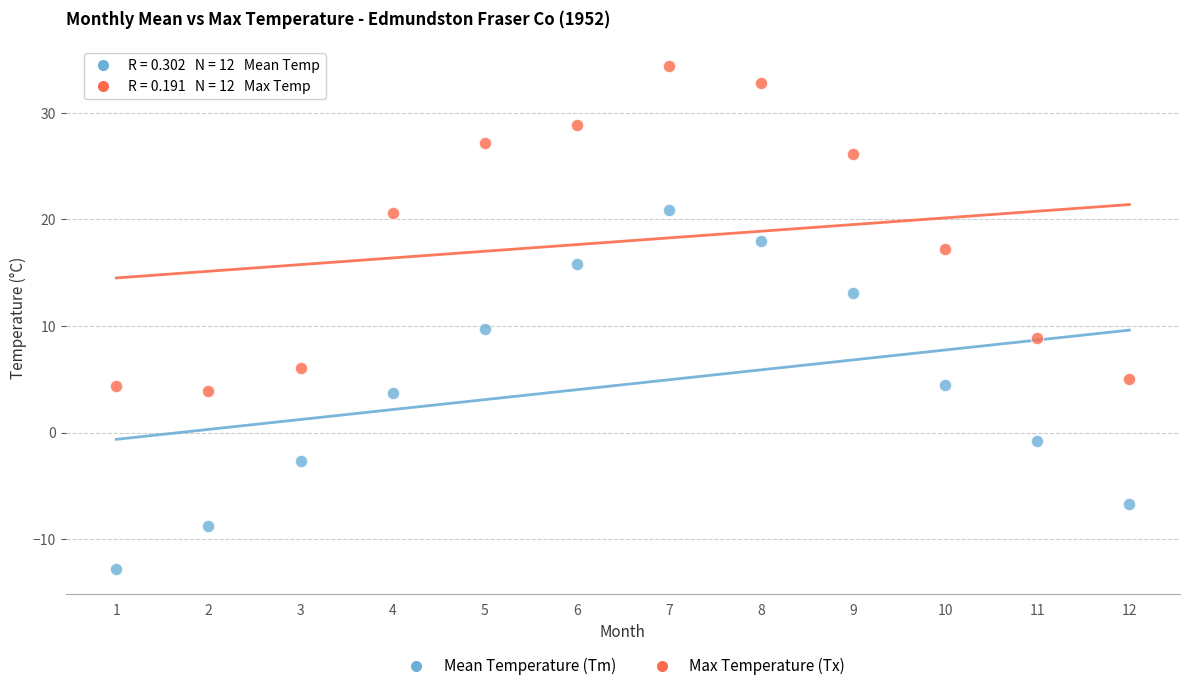

Which series reaches the minimum Y coordinate?

Mean Temperature (Tm)